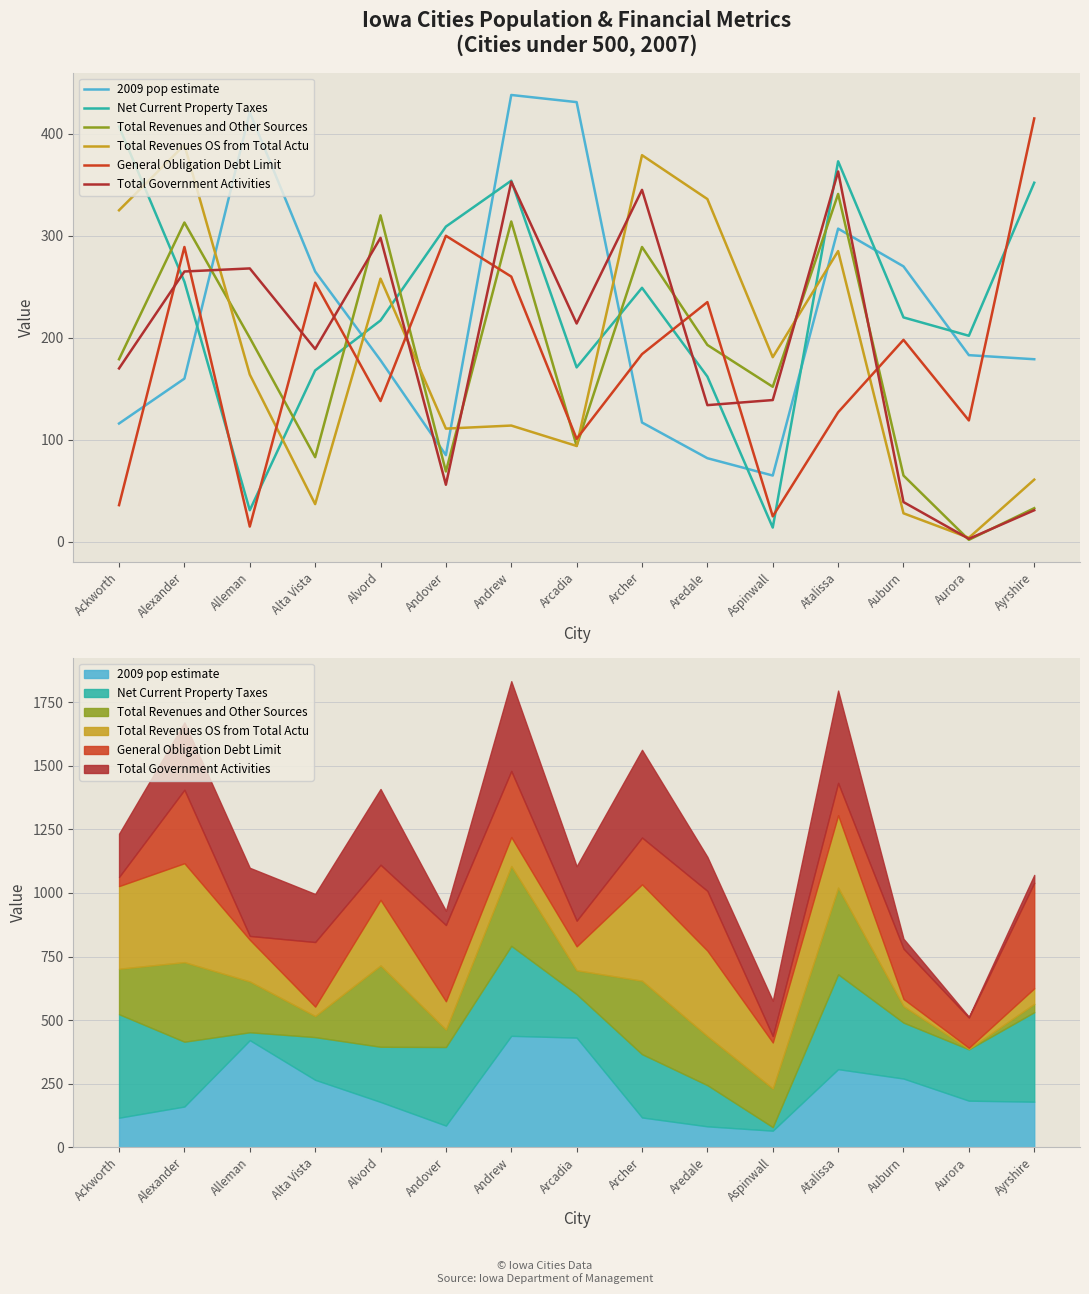

Is this an area chart (filled region under the line)?

No